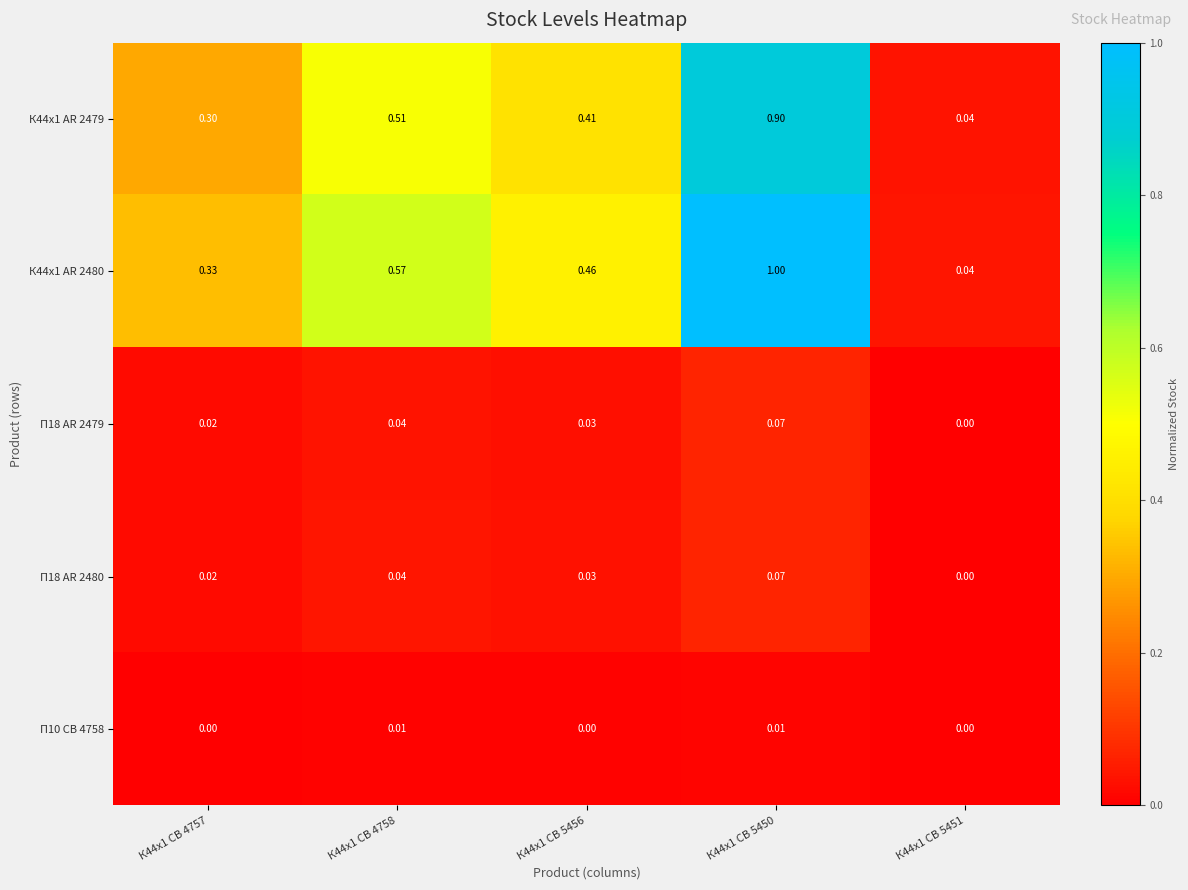

Is the value of П18 AR 2479 at К44x1 CB 5456 greater than the value of П18 AR 2480 at К44x1 CB 5451?

Yes